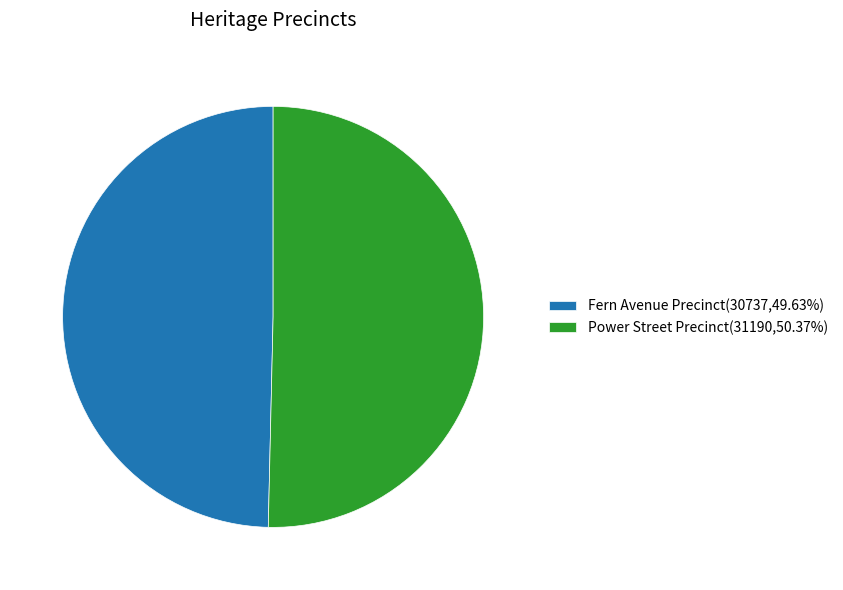

Combined, do Fern Avenue Precinct(30737,49.63%) and Power Street Precinct(31190,50.37%) account for over 50%?

Yes